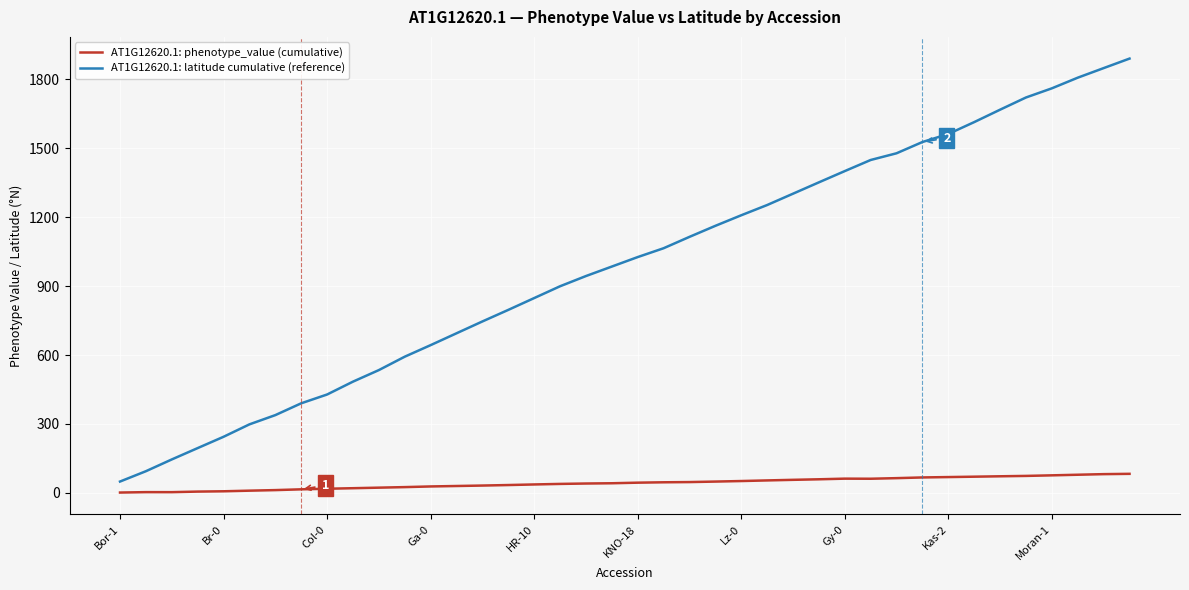

Which series has the largest total across all categories?

AT1G12620.1: latitude cumulative (reference)